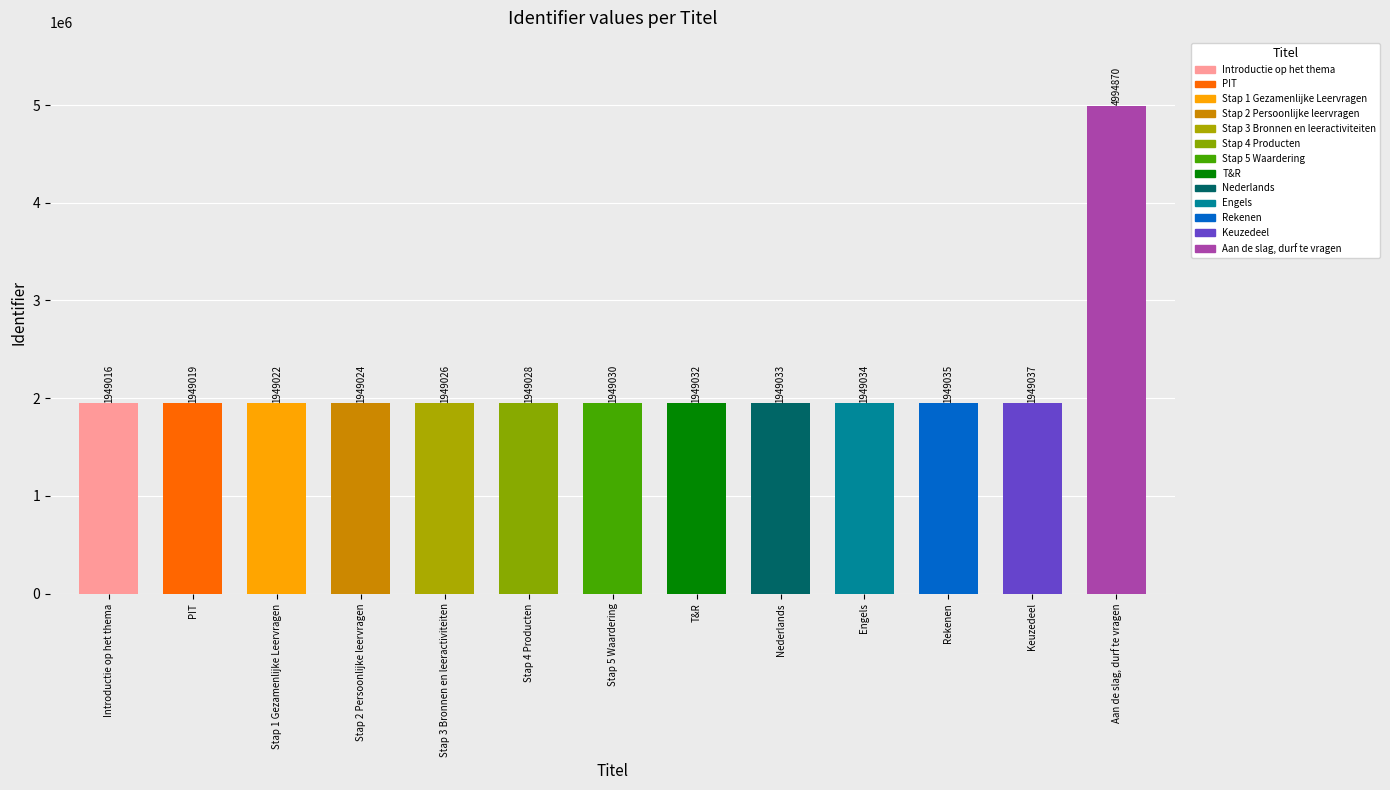

Reading left to right, list all the values displayed in this chart.

1949016	1949019	1949022	1949024	1949026	1949028	1949030	1949032	1949033	1949034	1949035	1949037	4994870